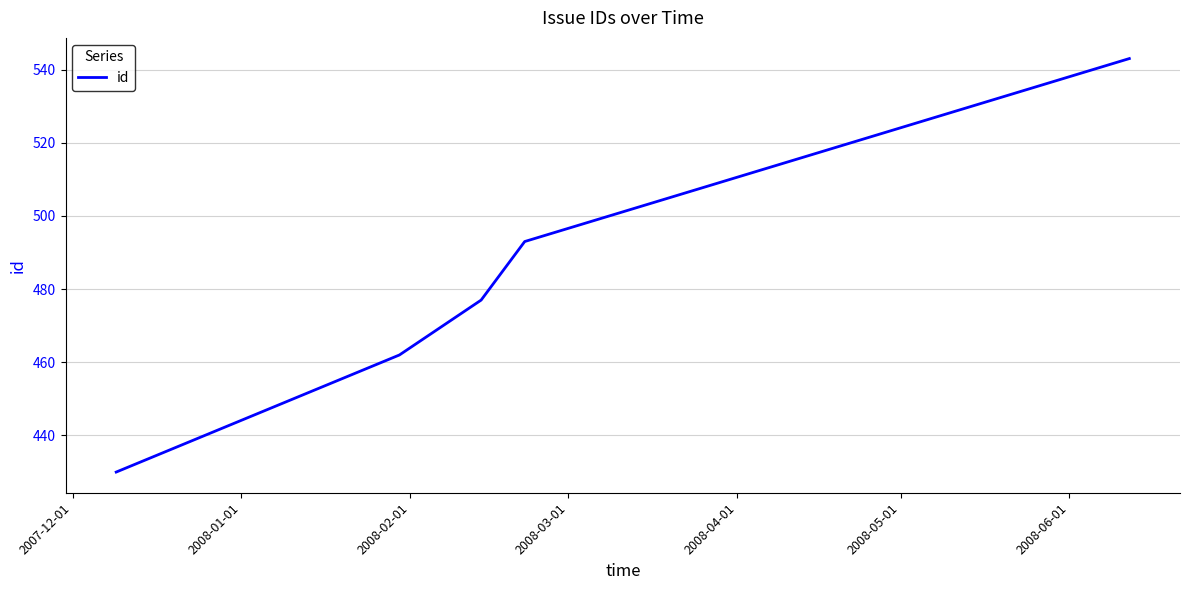

Reading left to right, transcribe all the data shown in this chart.

430	462	477	493	543